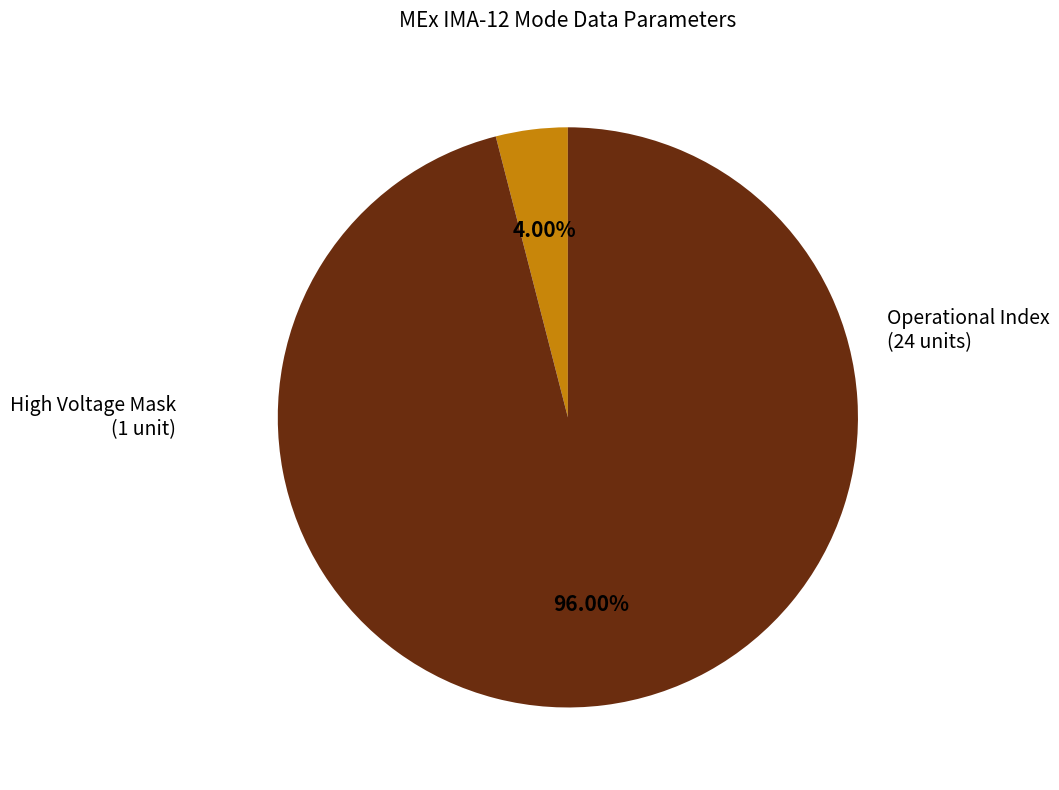

Does any single category account for the majority?

Yes